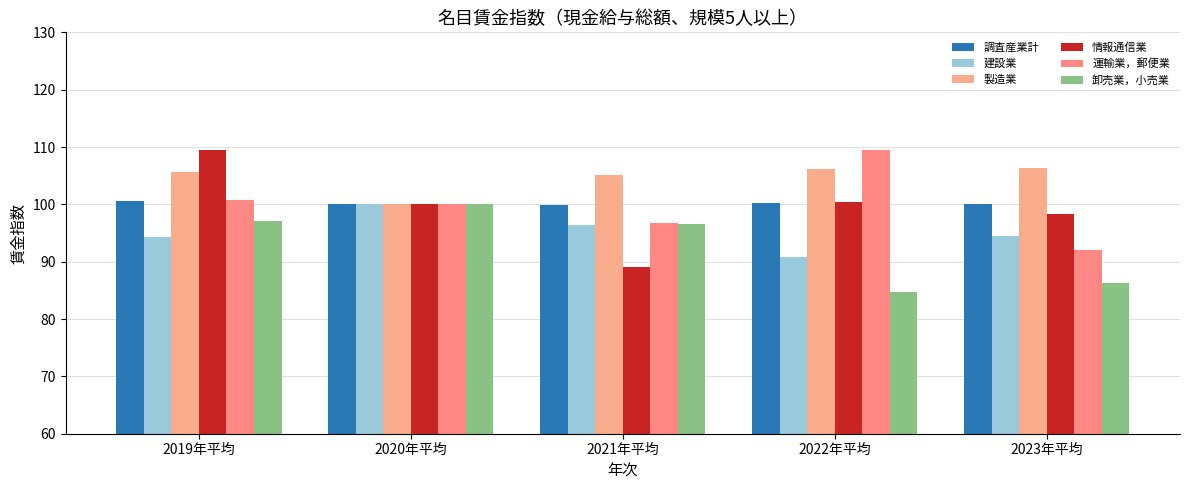

Which category has the highest value in the 運輸業，郵便業 series?

2022年平均